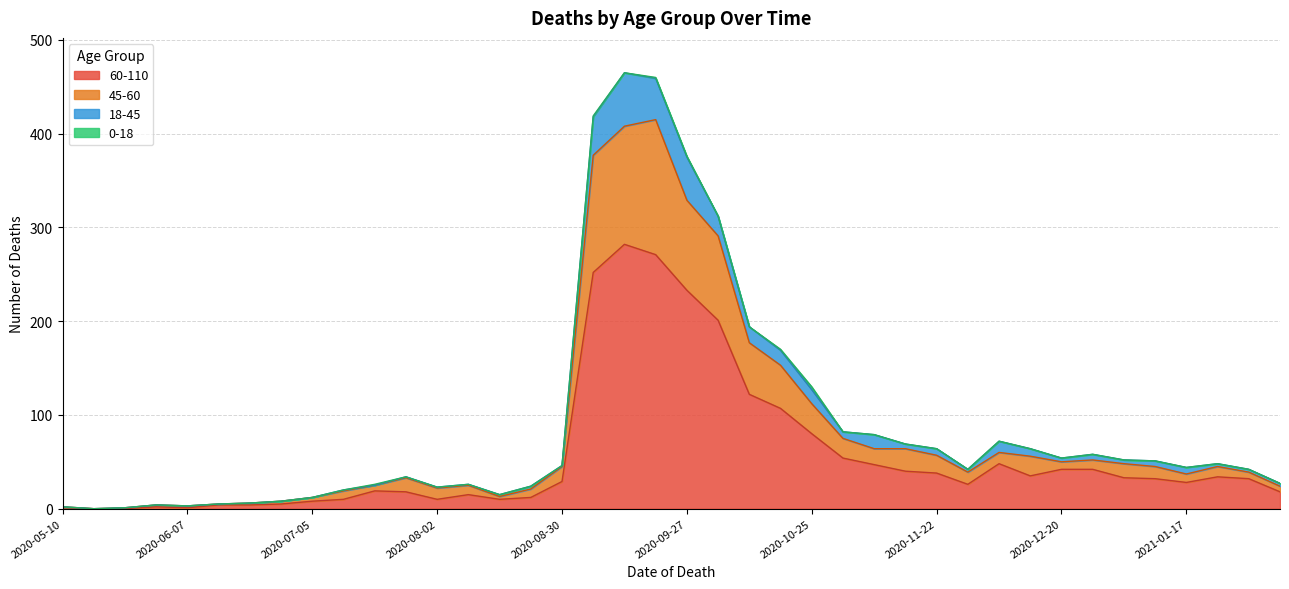

At which label does 45-60 reach its peak?

2020-09-20